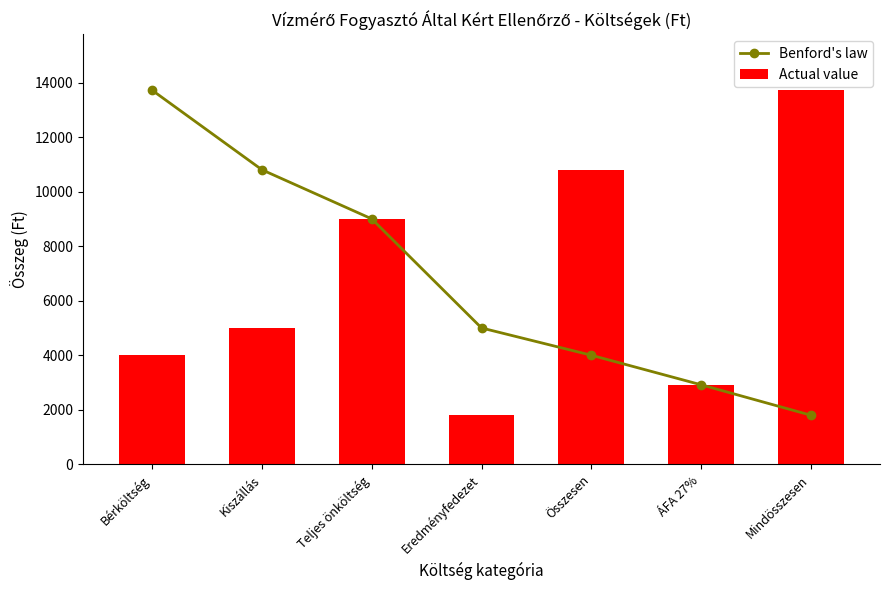

How many values in the Benford's law series exceed 5000?

3